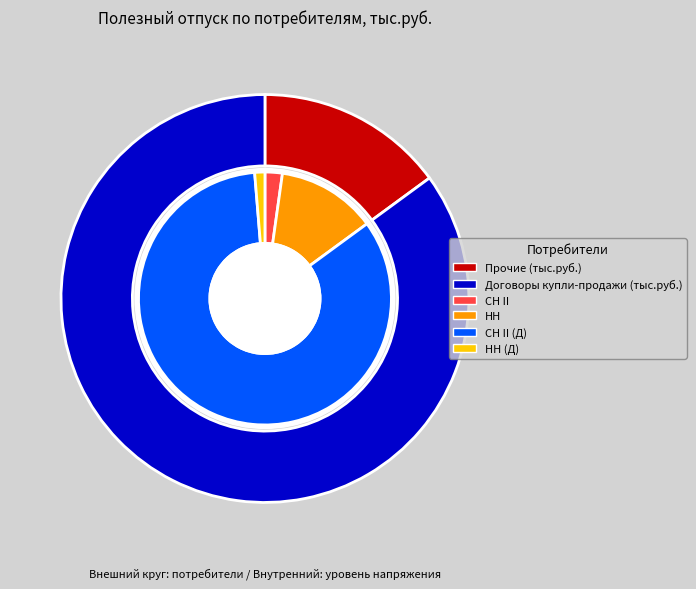

Combined, what portion of the pie is Прочие and Договоры купли-продажи?

100.0%